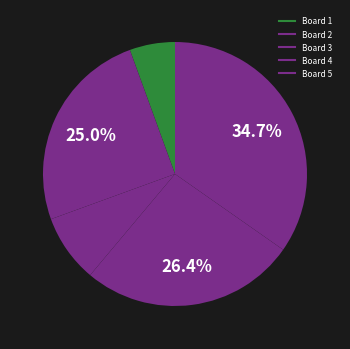

How many slices are in this pie chart?

5